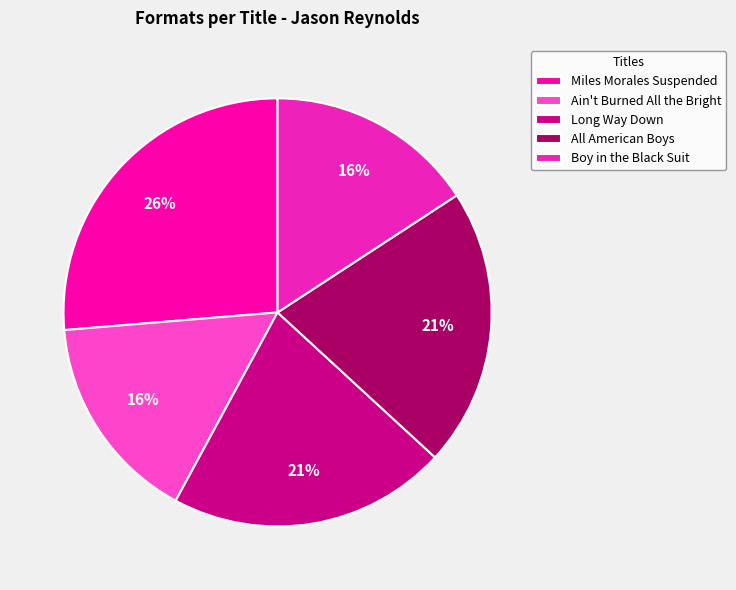

The Boy in the Black Suit slice represents 27% of the pie. True or false?

False